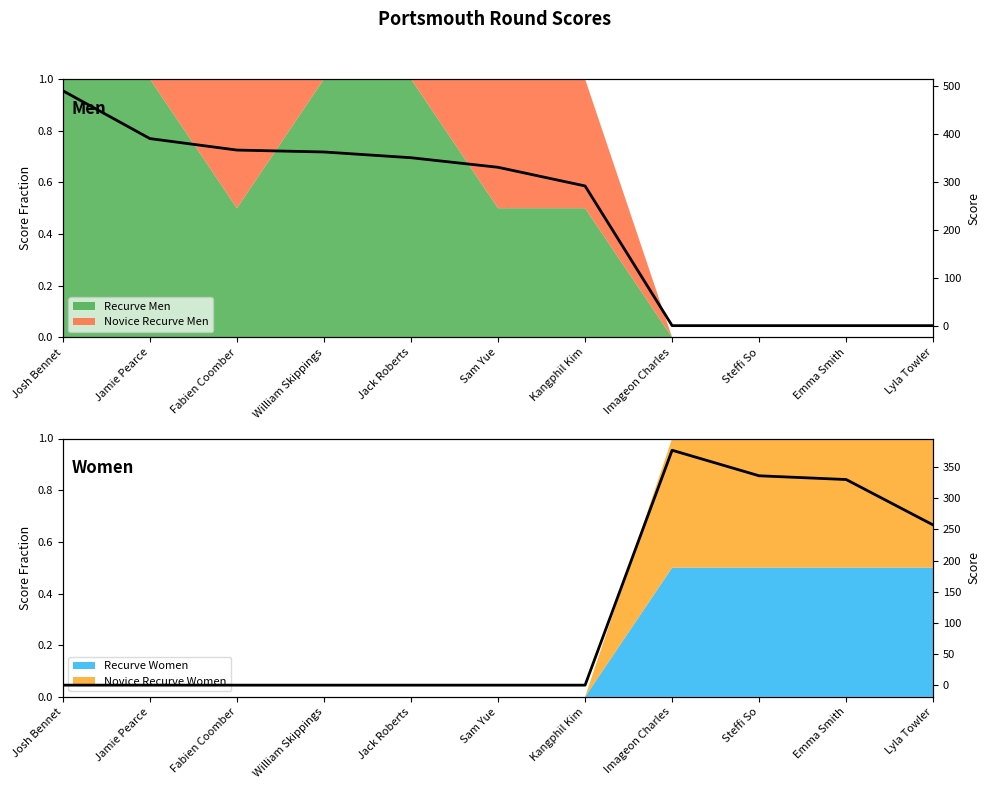

Where is Recurve Women Score nearest to the value 188?

Lyla Towler